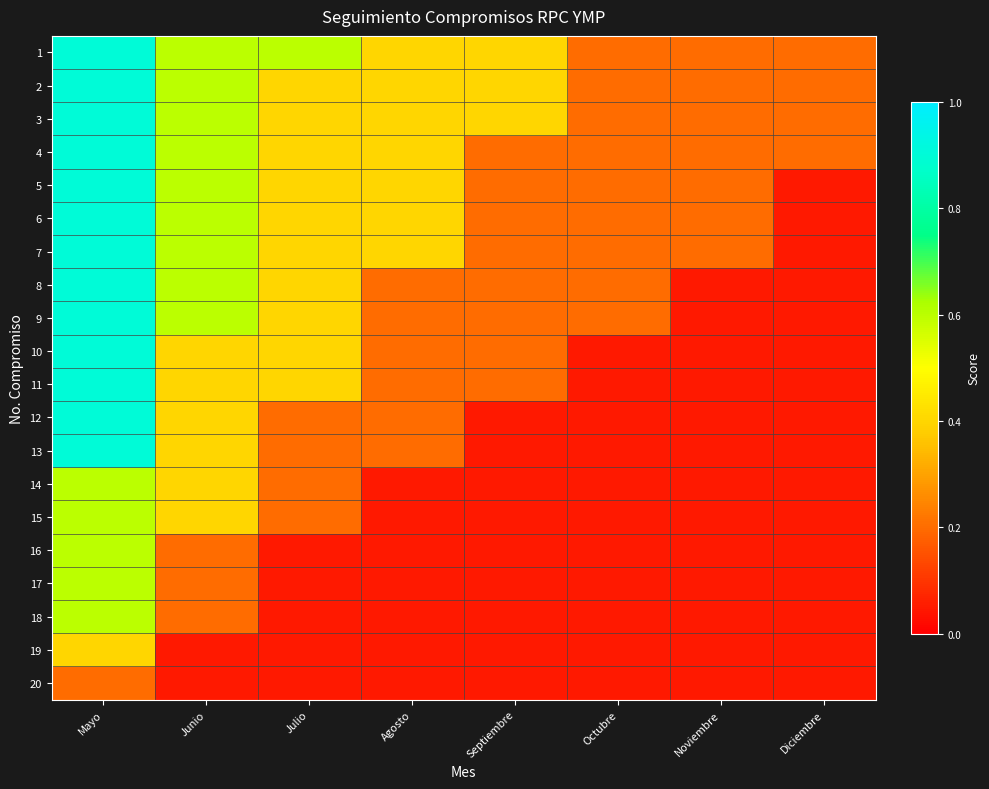

How many categories are shown in the chart?

8